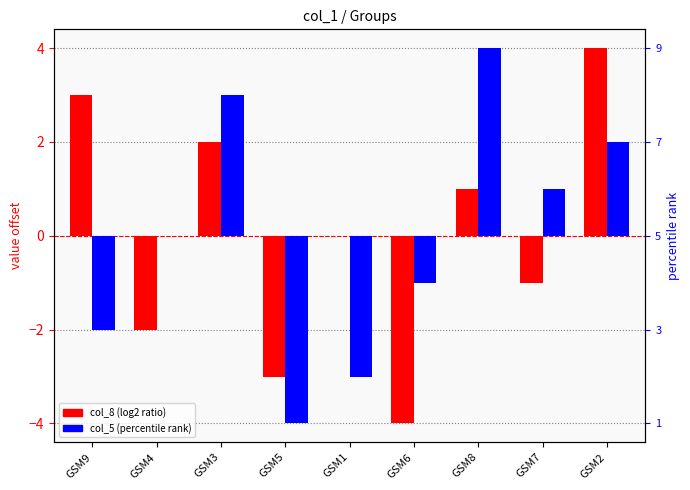

Which has a higher value, GSM6 or GSM3?

GSM3